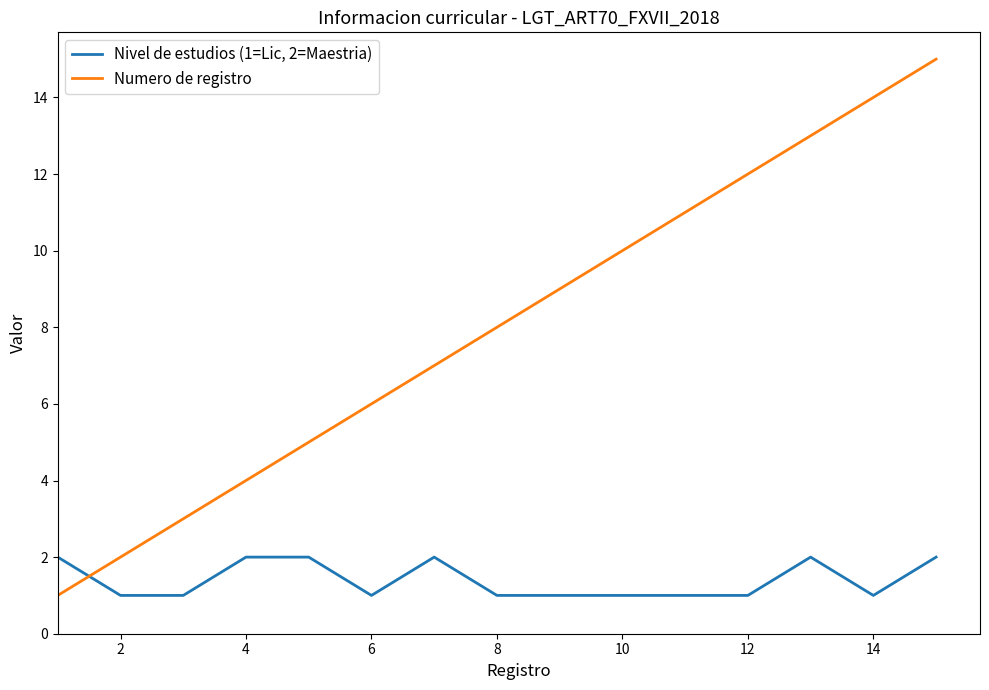

Which series has the largest range (max minus min)?

Numero de registro